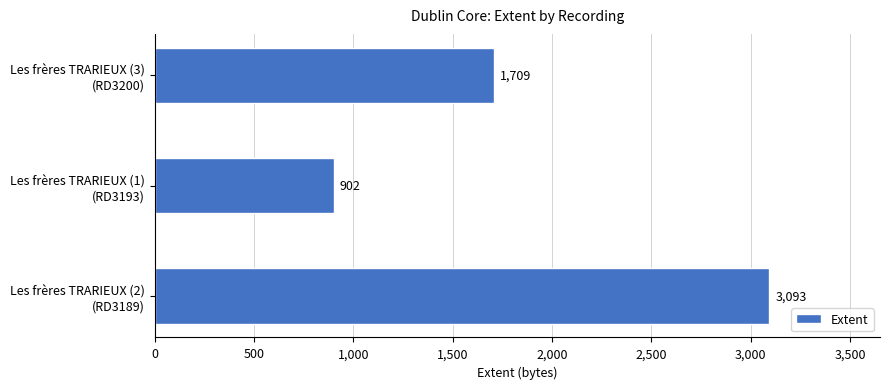

What is the smallest value displayed?

902